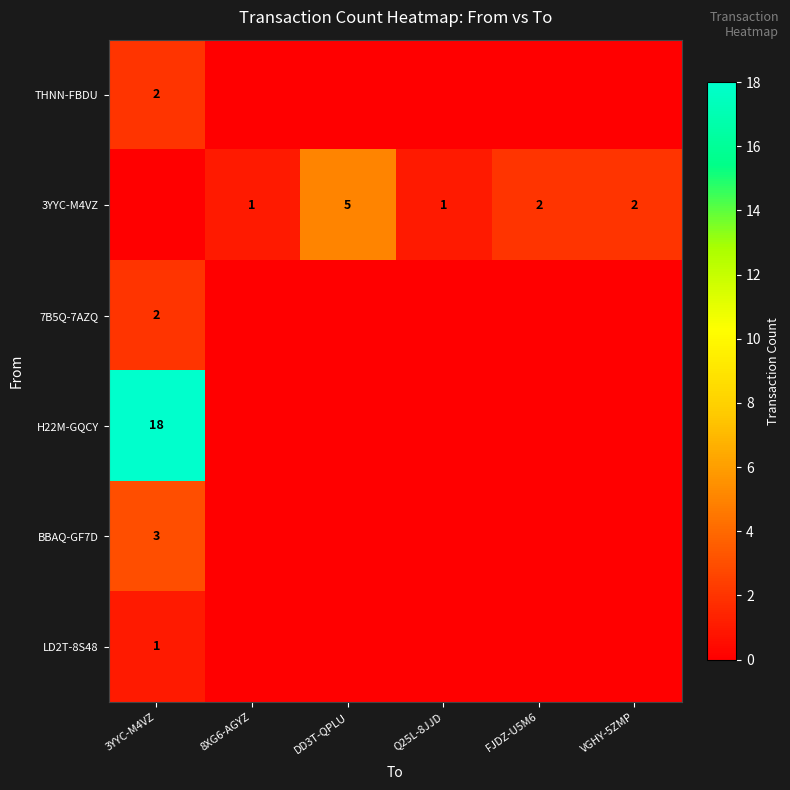

Between 8XG6-AGYZ and Q25L-8JJD, which is larger?

8XG6-AGYZ